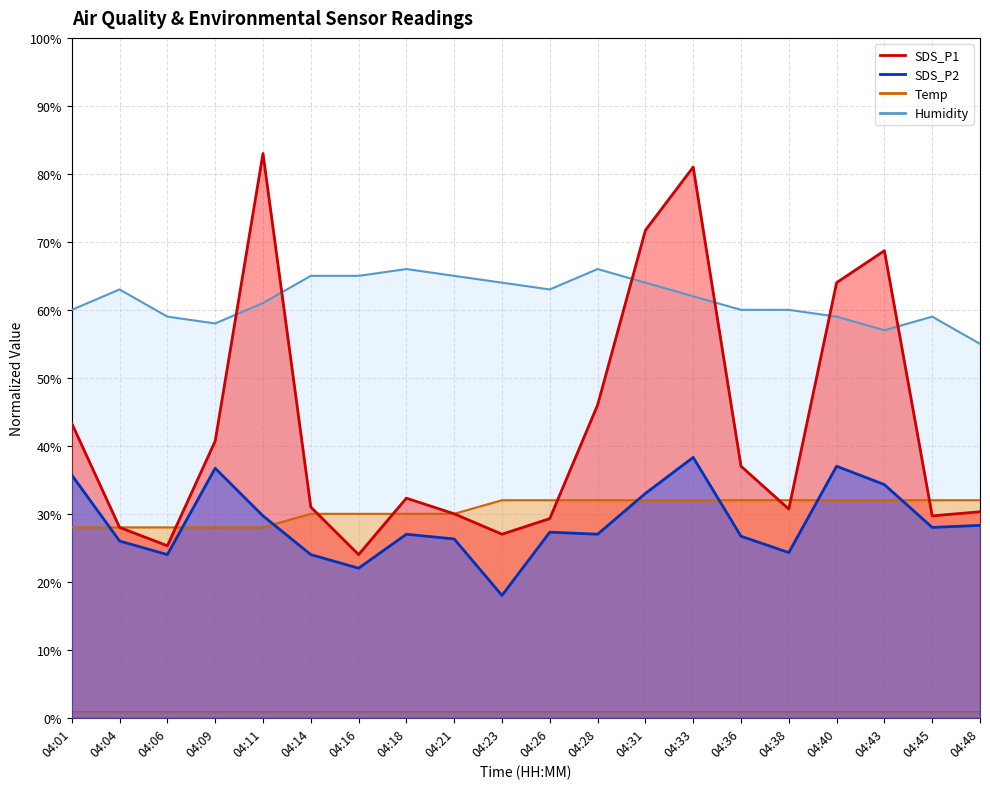

Reading left to right, list all the values displayed in this chart.

SDS_P1: 43.3	28.0	25.3	40.7	83.0	31.0	24.0	32.3	30.0	27.0	29.3	46.0	71.7	81.0	37.0	30.7	64.0	68.7	29.7	30.3
SDS_P2: 35.7	26.0	24.0	36.7	29.7	24.0	22.0	27.0	26.3	18.0	27.3	27.0	33.0	38.3	26.7	24.3	37.0	34.3	28.0	28.3
Temp: 28.0	28.0	28.0	28.0	28.0	30.0	30.0	30.0	30.0	32.0	32.0	32.0	32.0	32.0	32.0	32.0	32.0	32.0	32.0	32.0
Humidity: 60.0	63.0	59.0	58.0	61.0	65.0	65.0	66.0	65.0	64.0	63.0	66.0	64.0	62.0	60.0	60.0	59.0	57.0	59.0	55.0